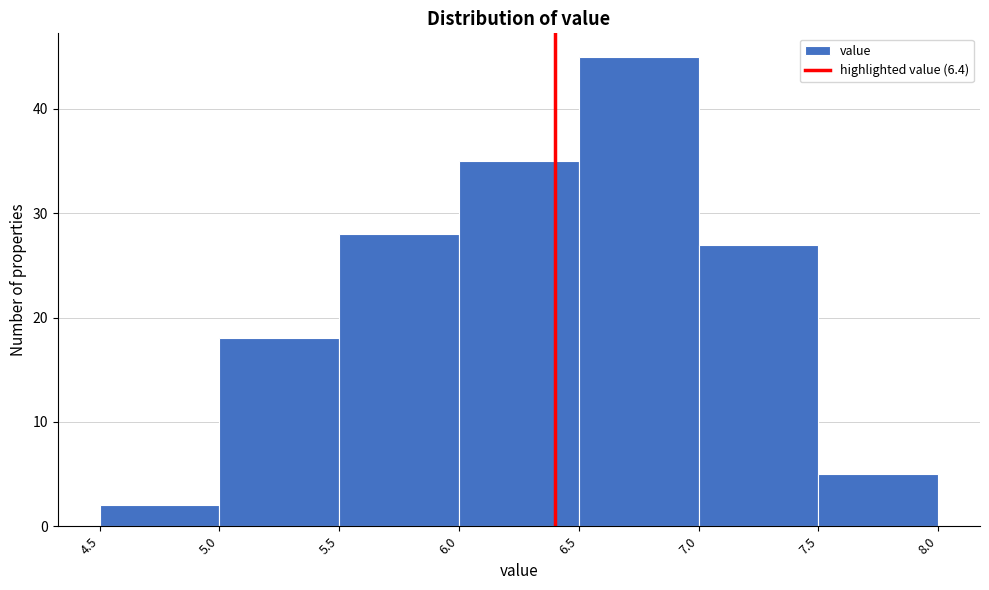

Over which range of the x-axis is the bar tallest?

6.5 to 7.0